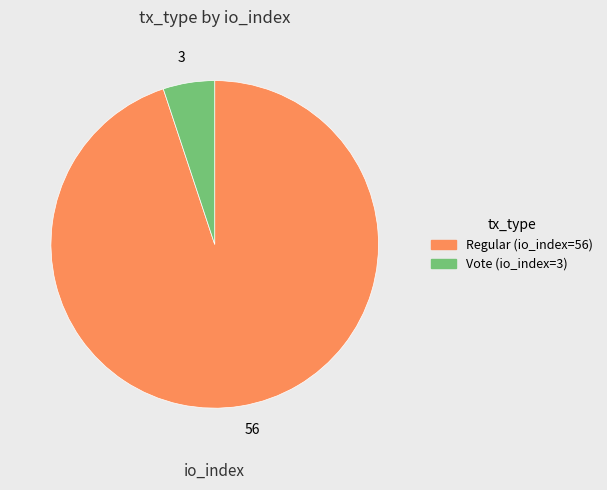

Rank the categories by value from lowest to highest.

3, 56